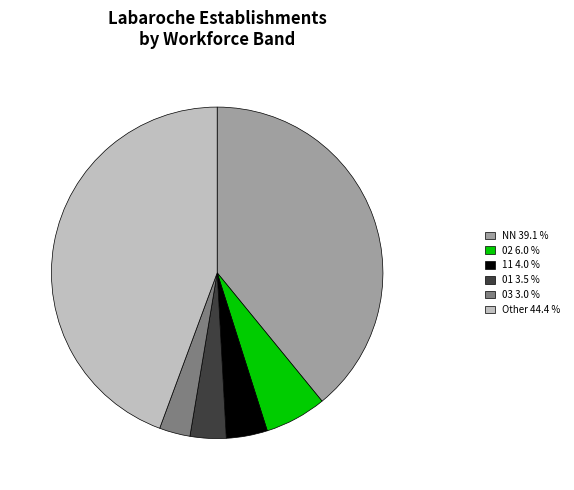

Between 11 4.0 % and Other 44.4 %, which is larger?

Other 44.4 %